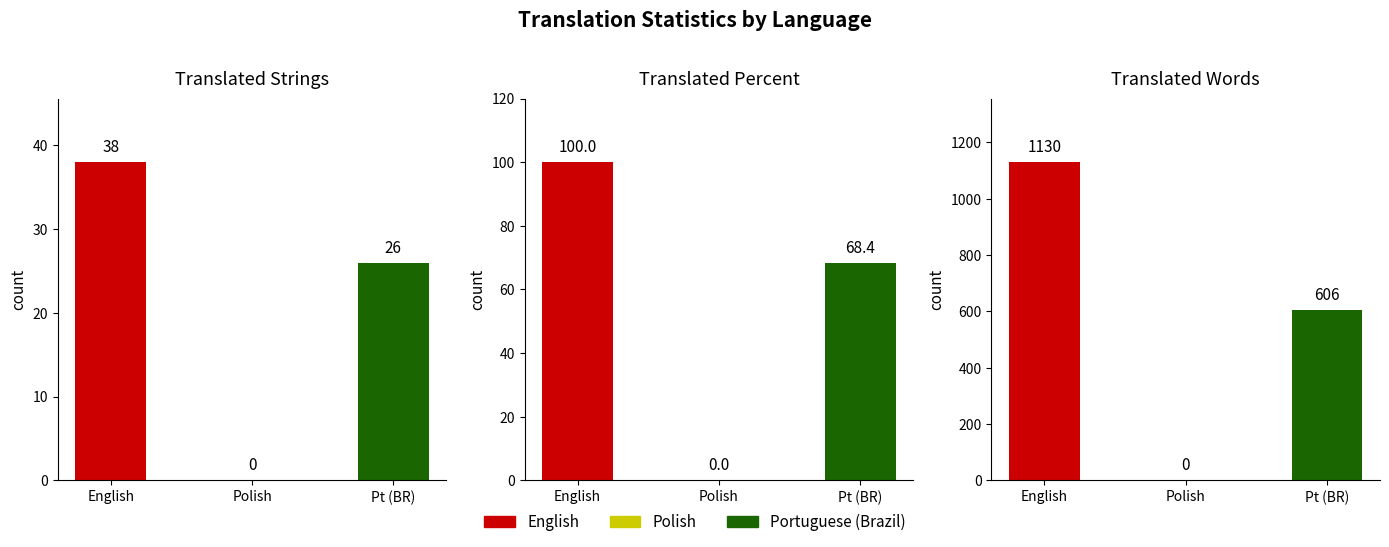

At Polish, list the series in order from largest to smallest.

translated, translated_percent, translated_words